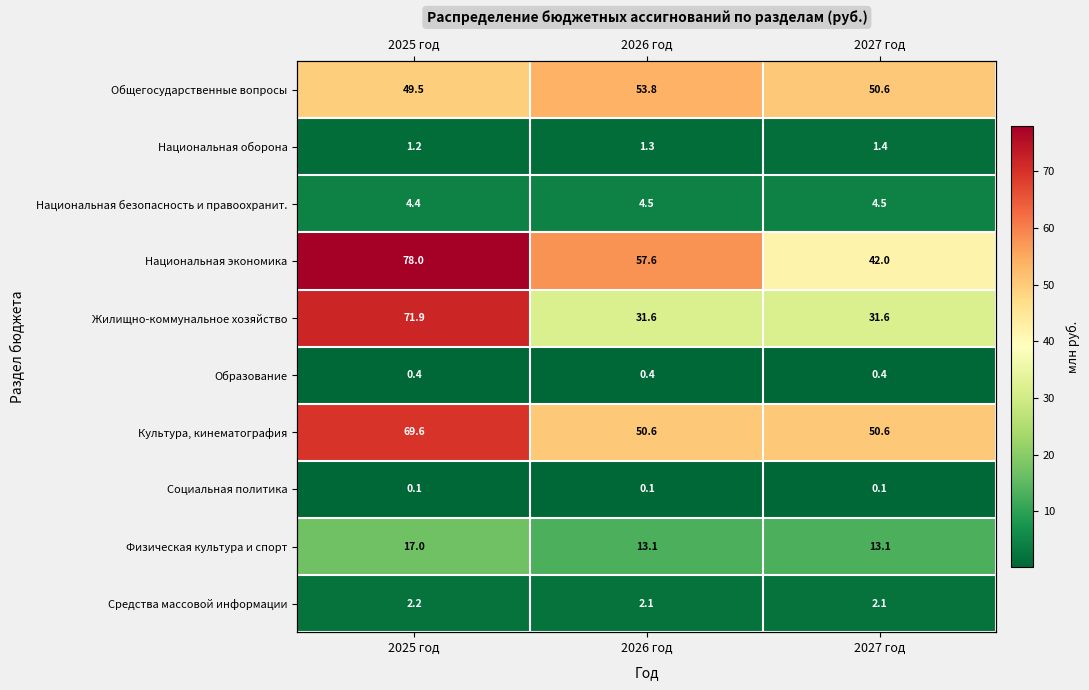

At how many categories does at least one series exceed 5?

3